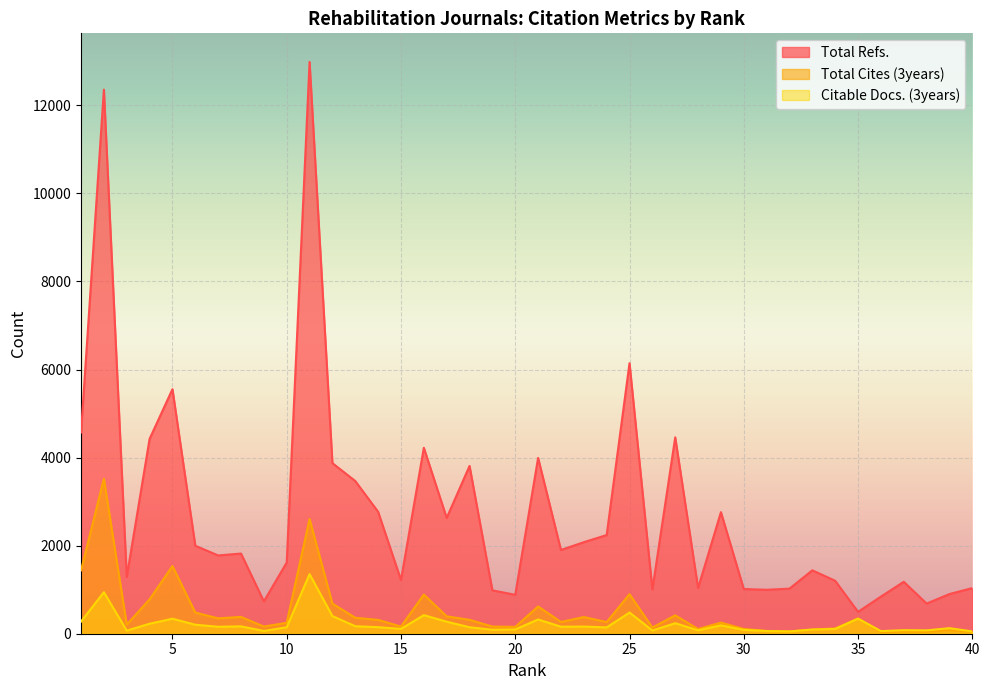

How many lines are shown in the chart?

3